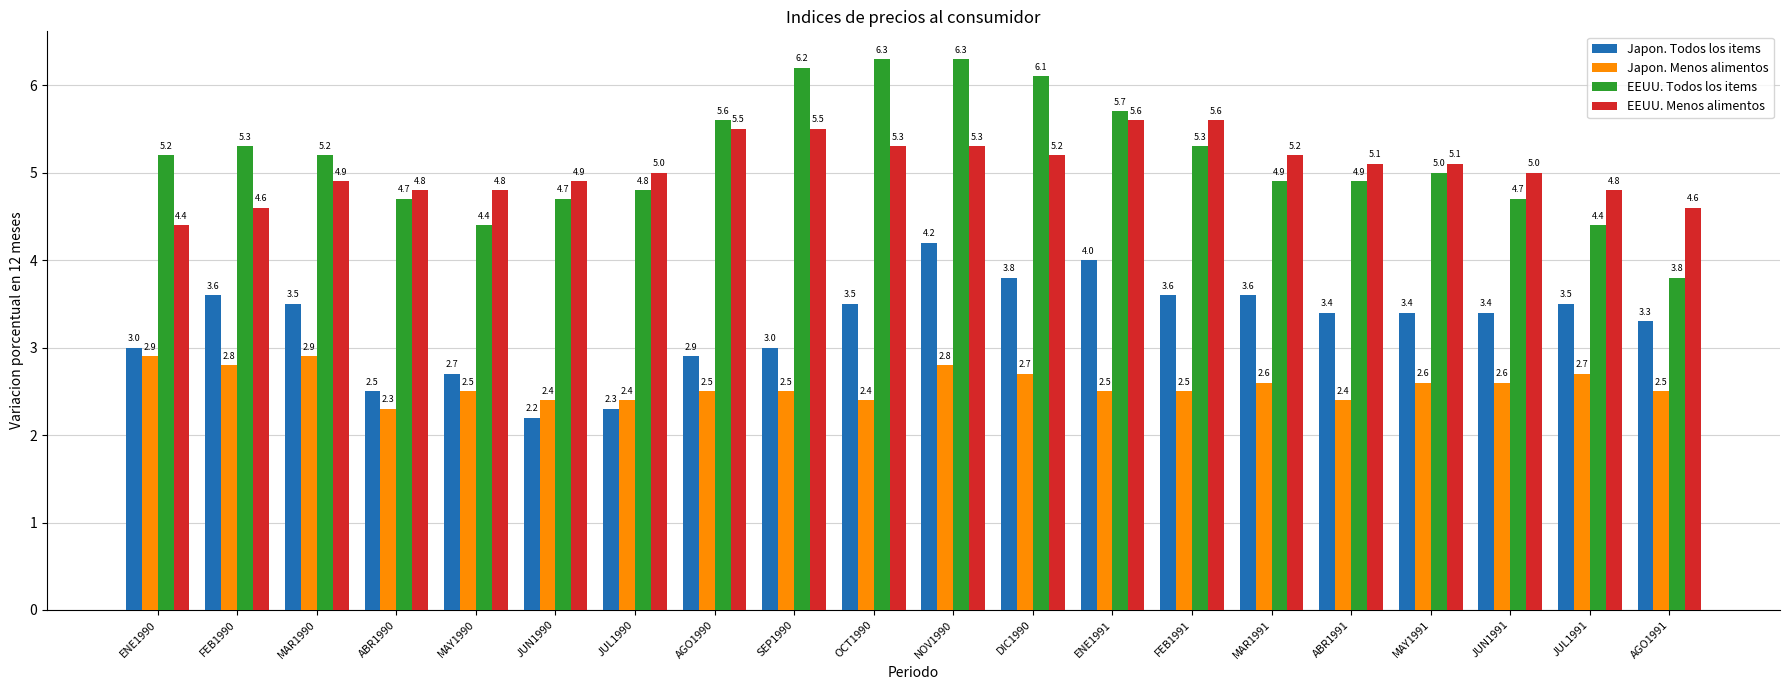

How many values in the EEUU. Menos alimentos series are below 5?

8